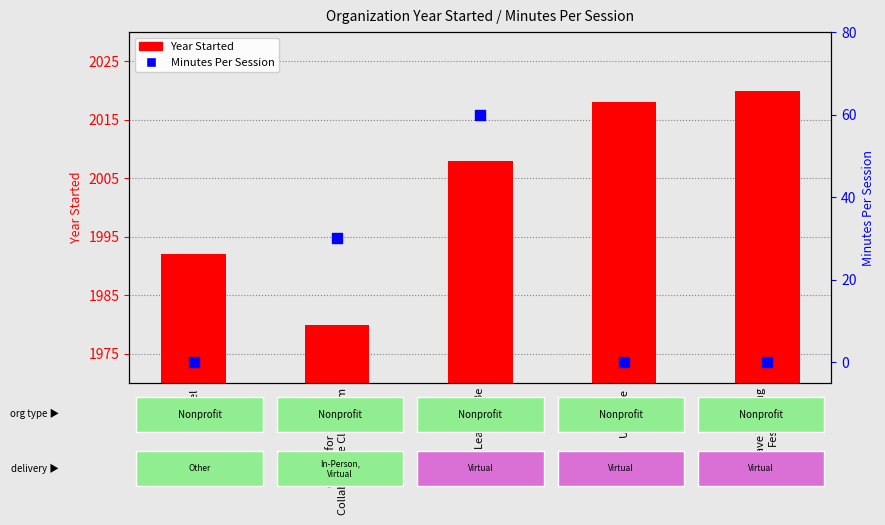

What are all the series names shown in the legend?

Year Started, Minutes Per Session